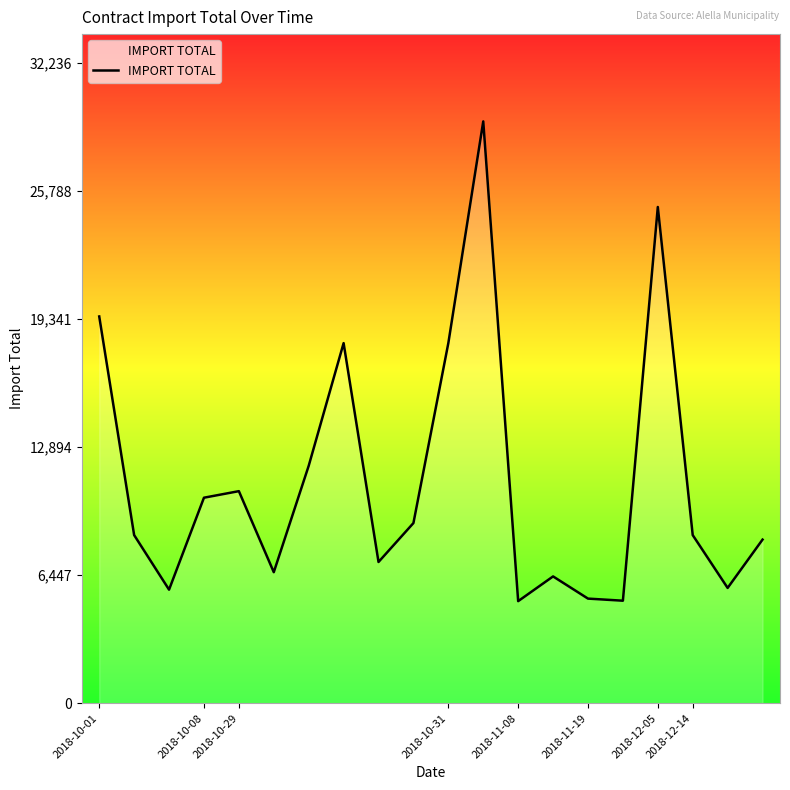

What is the greatest value displayed?

29306.2